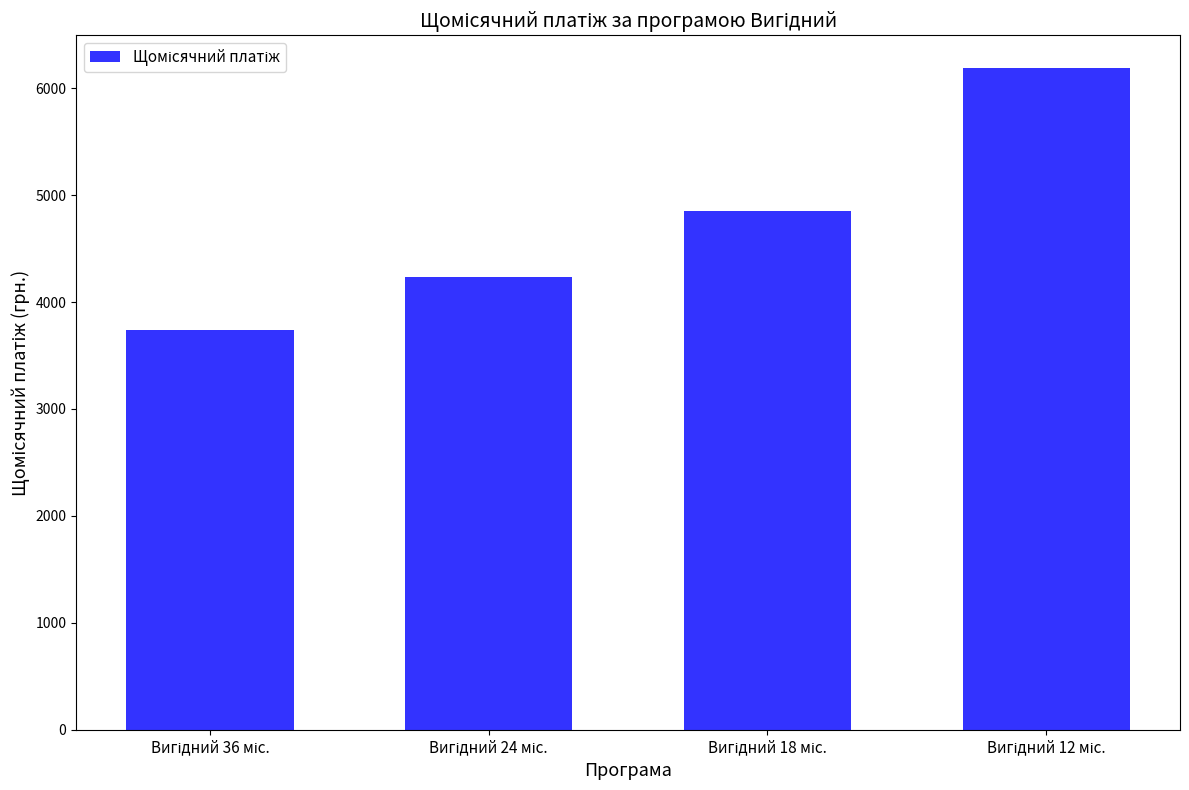

What is the difference between the maximum and second lowest values?

1951.3